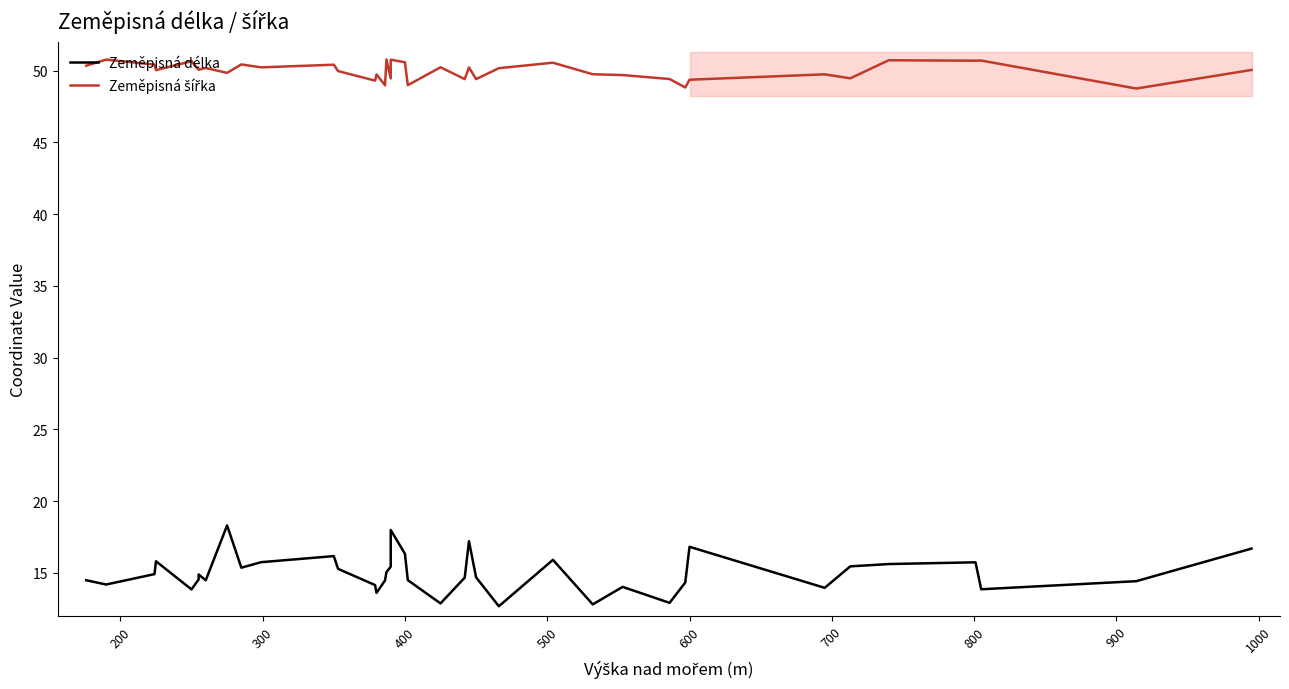

What is the minimum value shown in the chart?

12.7